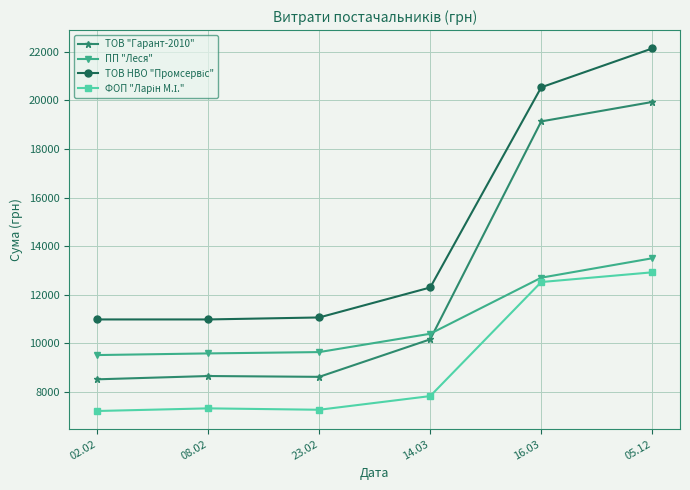

At which category is the sum across all series the highest?

05.12